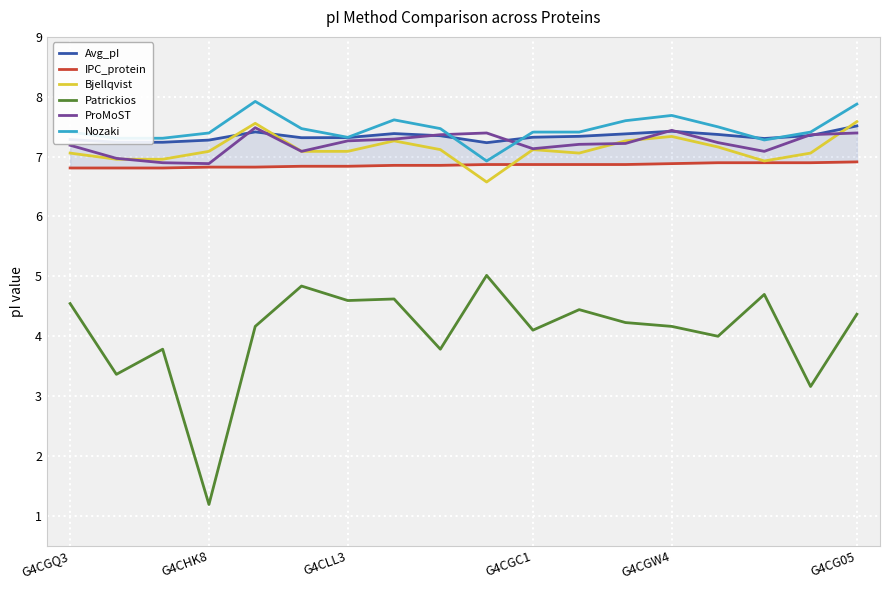

What is the maximum value shown in the chart?

7.9